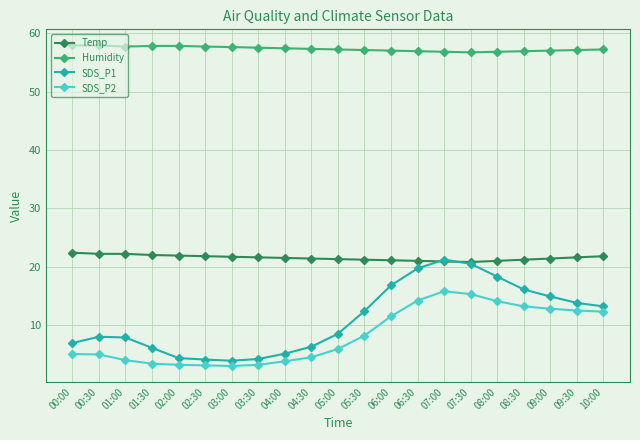

True or false: SDS_P1 has more than 1 points higher than both neighbors.

True